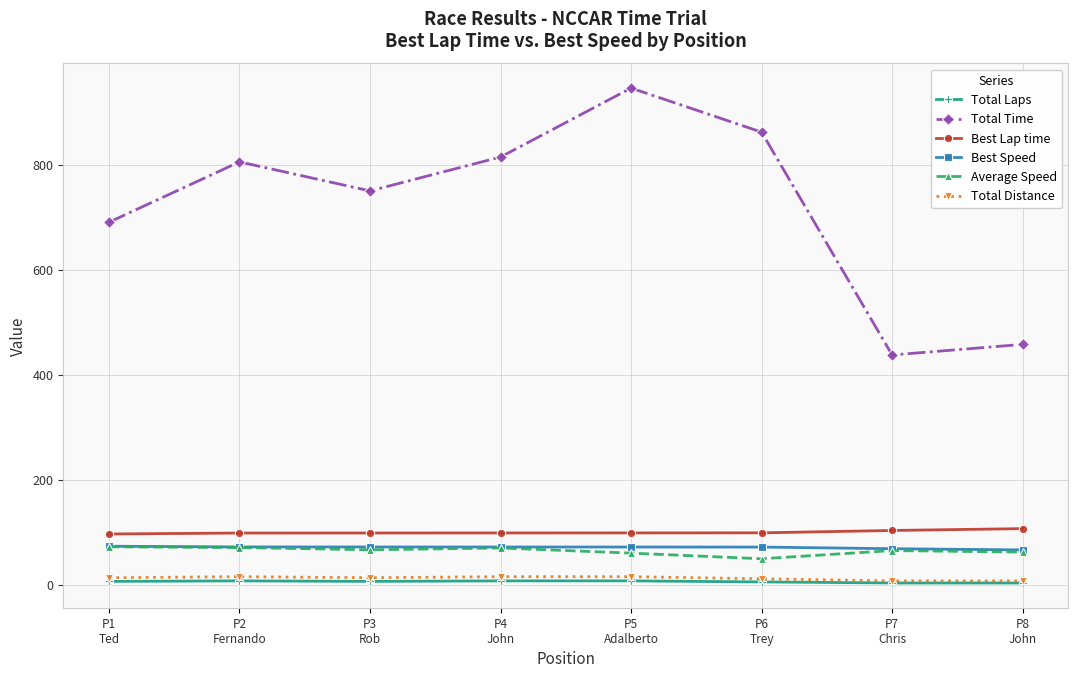

How many data points in Best Lap time are above 99?

7